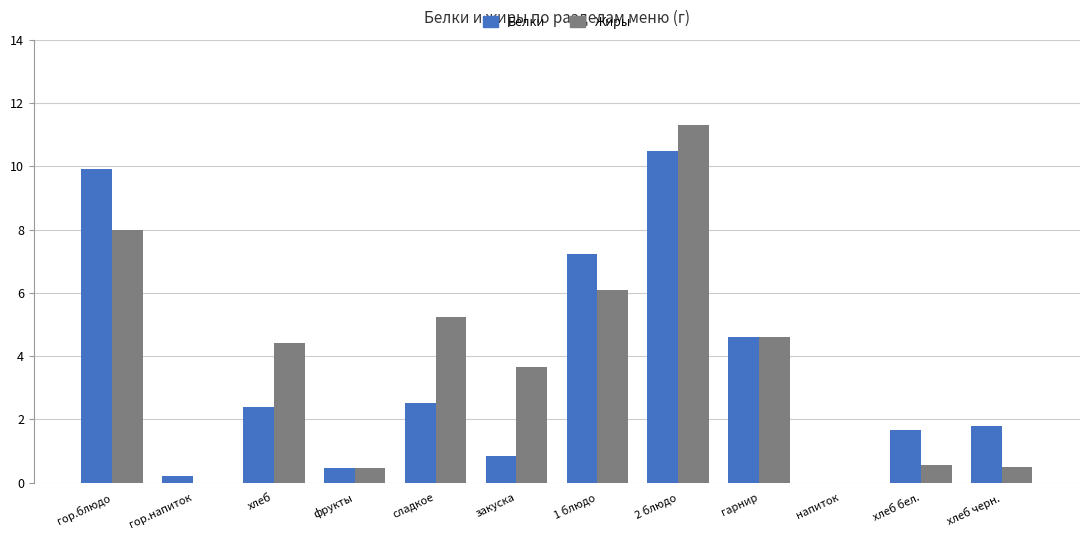

Which series has the largest total across all categories?

Жиры